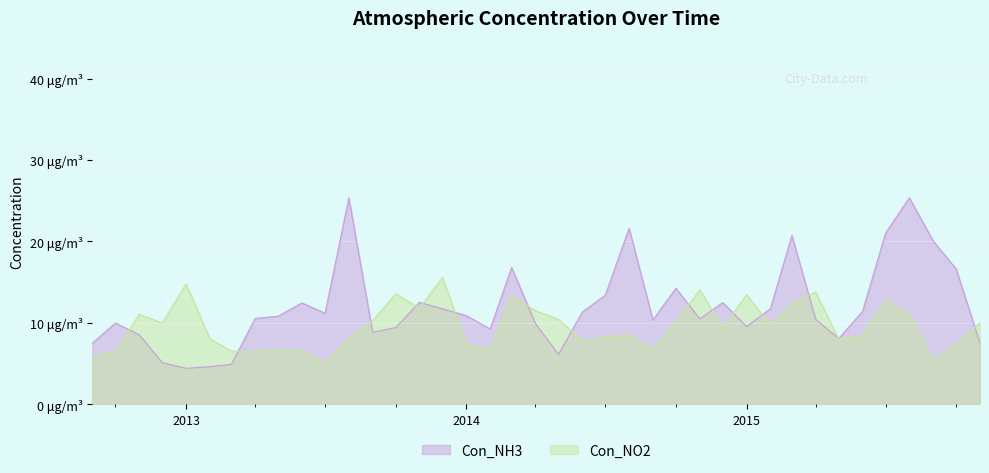

What position from the left is 2013?

5